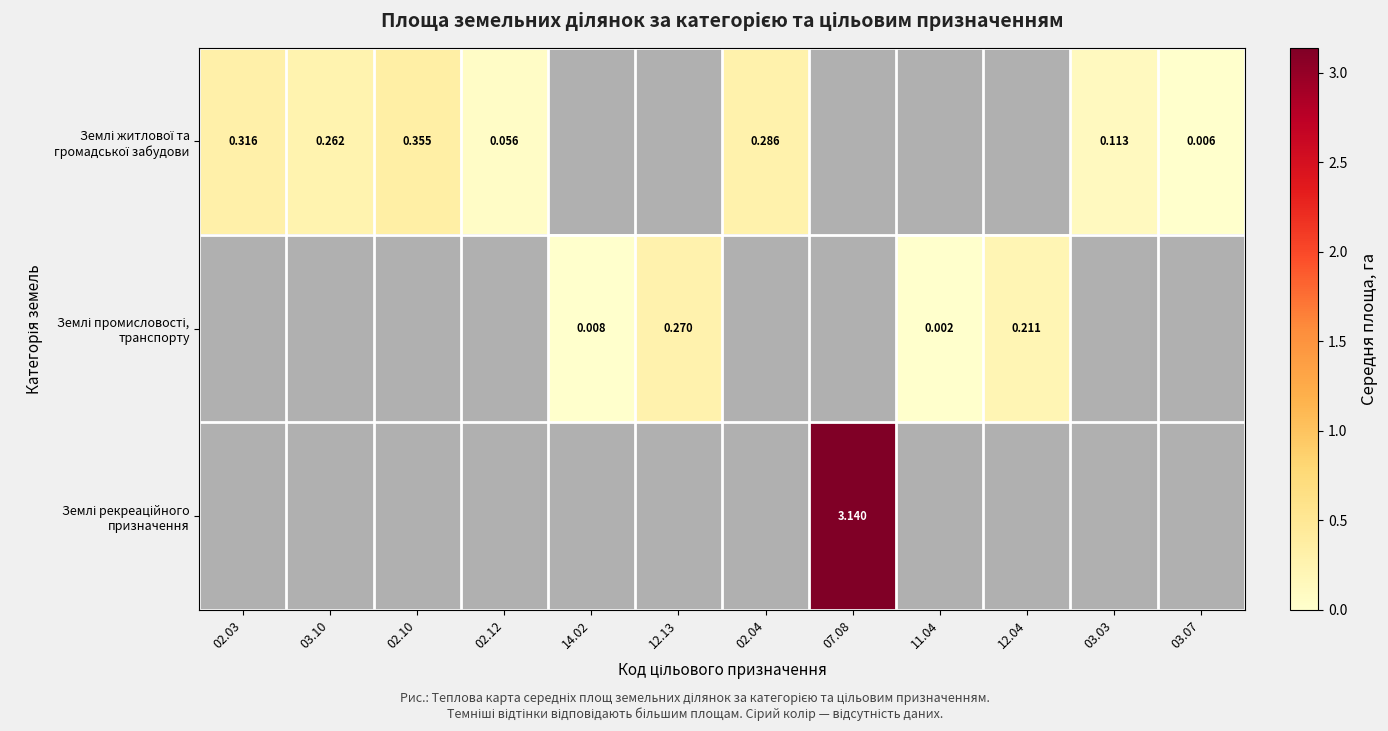

Is the value of Землі рекреаційного призначення at 03.07 greater than the value of Землі житлової та громадської забудови at 02.10?

No